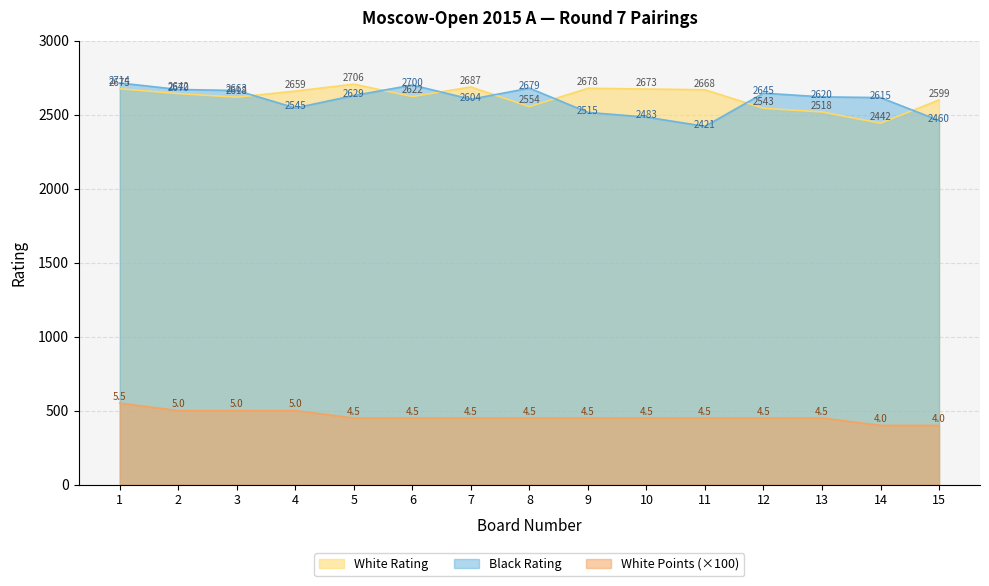

At how many categories does at least one series exceed 1832?

15